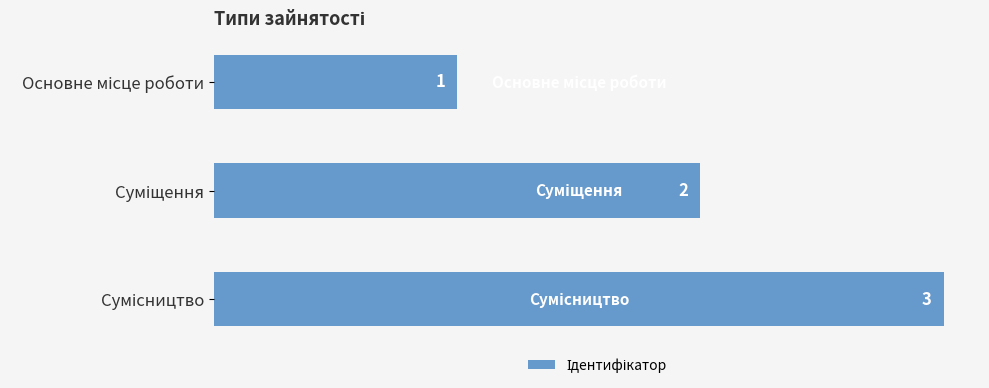

Count the values in the range 1 to 3.

3